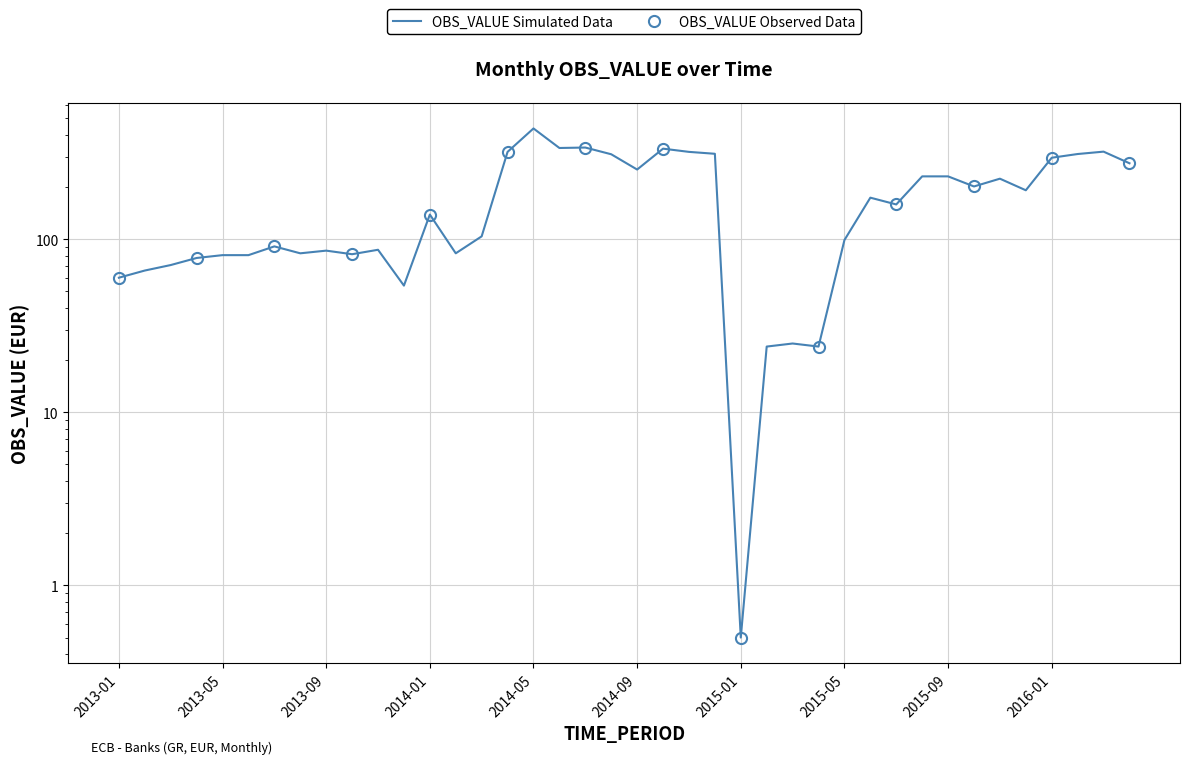

List the labels in order of value, largest first.

2014-05, 2014-07, 2014-06, 2014-10, 2016-03, 2014-04, 2014-11, 2014-12, 2016-02, 2014-08, 2016-01, 2016-04, 2014-09, 2015-08, 2015-09, 2015-11, 2015-10, 2015-12, 2015-06, 2015-07, 2014-01, 2014-03, 2015-05, 2013-07, 2013-11, 2013-09, 2013-08, 2014-02, 2013-10, 2013-05, 2013-06, 2013-04, 2013-03, 2013-02, 2013-01, 2013-12, 2015-03, 2015-02, 2015-04, 2015-01